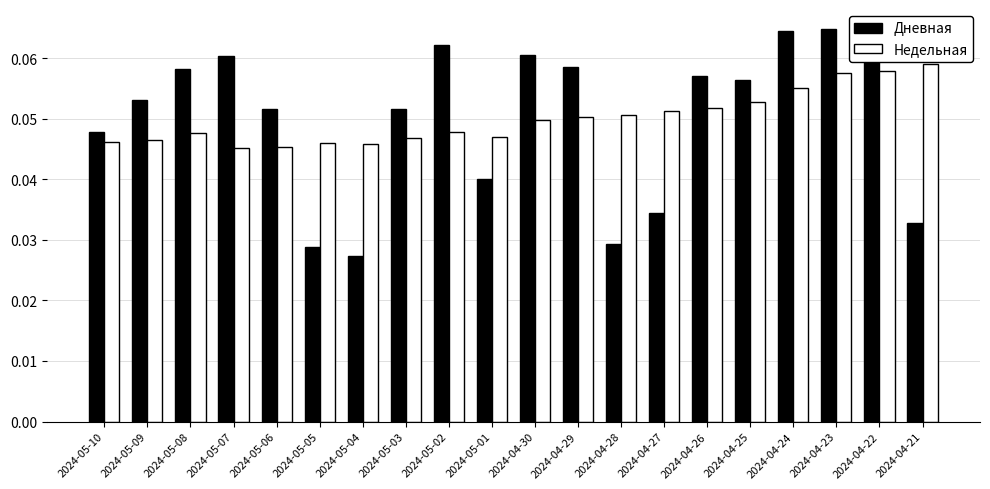

At 2024-04-24, list the series in order from largest to smallest.

Дневная, Недельная